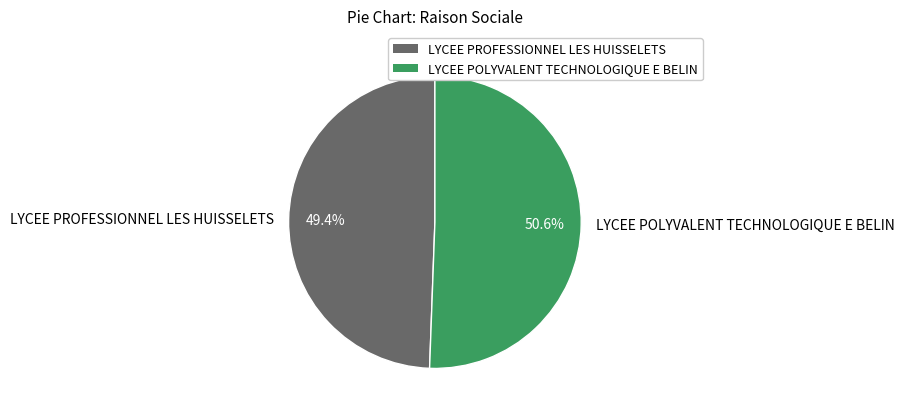

To the nearest percent, what is the difference between the LYCEE POLYVALENT TECHNOLOGIQUE E BELIN and LYCEE PROFESSIONNEL LES HUISSELETS slice percentages?

1%